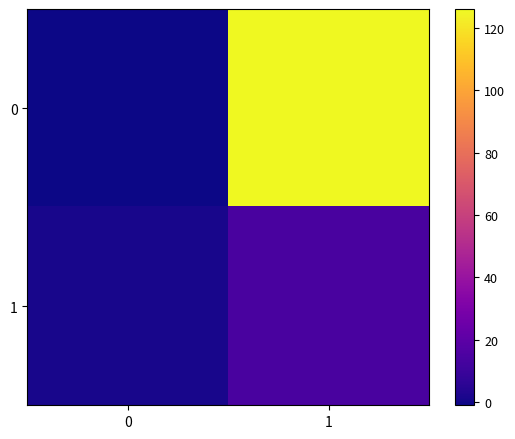

What is the difference between the highest and lowest values at 1?

112